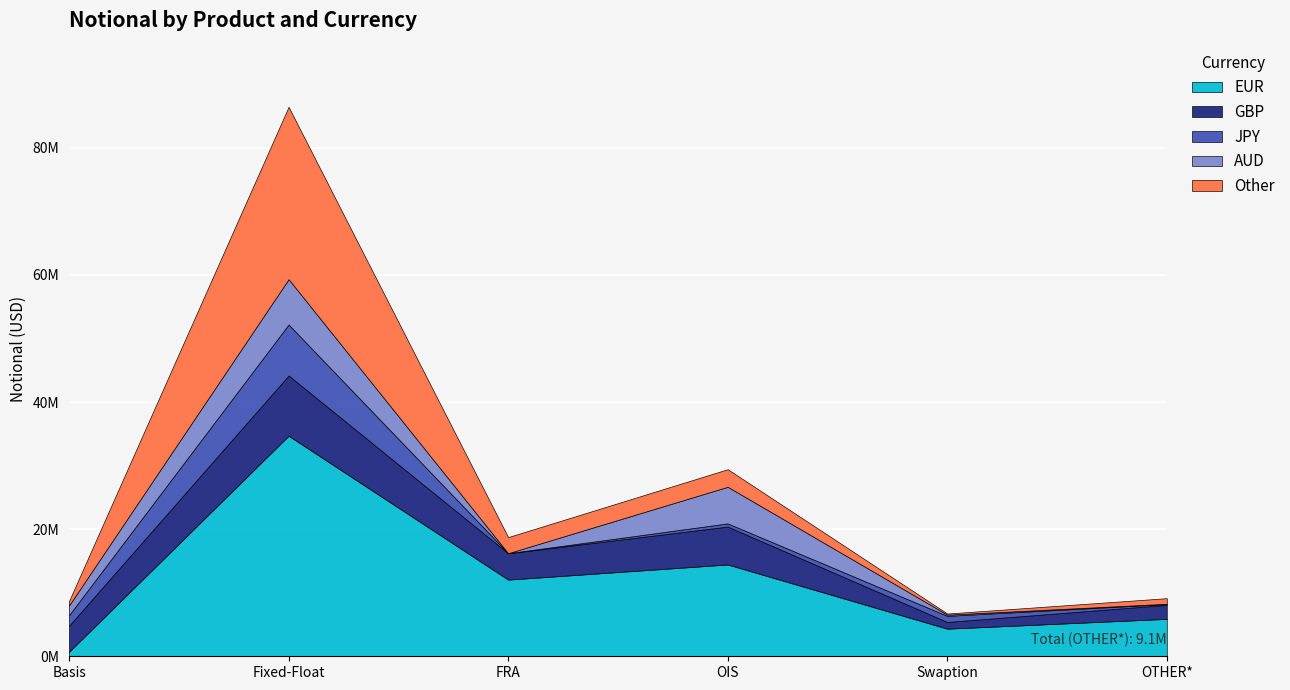

What is the total value across all series at Basis?

8701601